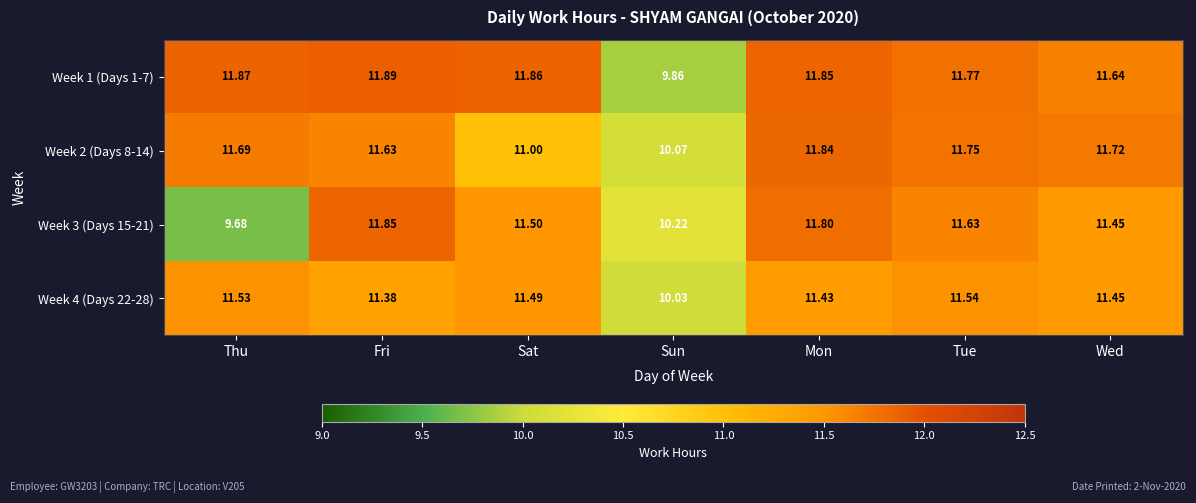

List the series in order of their peak value, lowest first.

Week 4 (Days 22-28), Week 2 (Days 8-14), Week 3 (Days 15-21), Week 1 (Days 1-7)